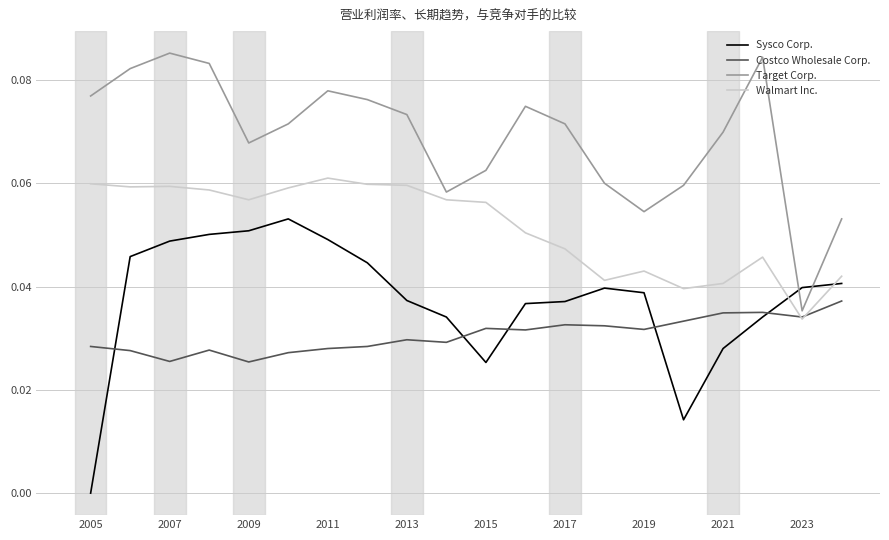

Rank the series by their maximum value, from highest to lowest.

Target Corp., Walmart Inc., Sysco Corp., Costco Wholesale Corp.